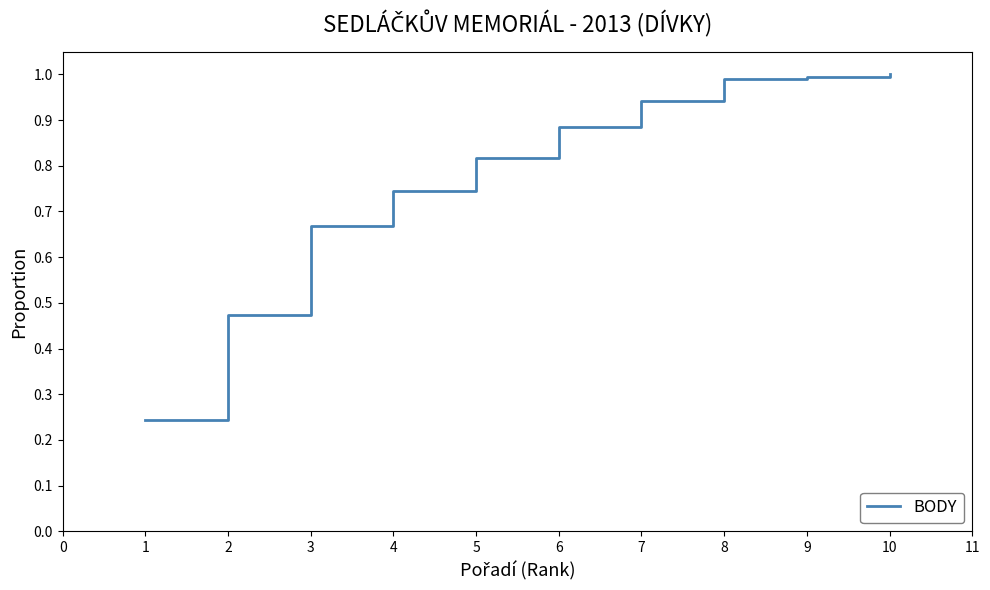

The value at 8 is 0.6. True or false?

False